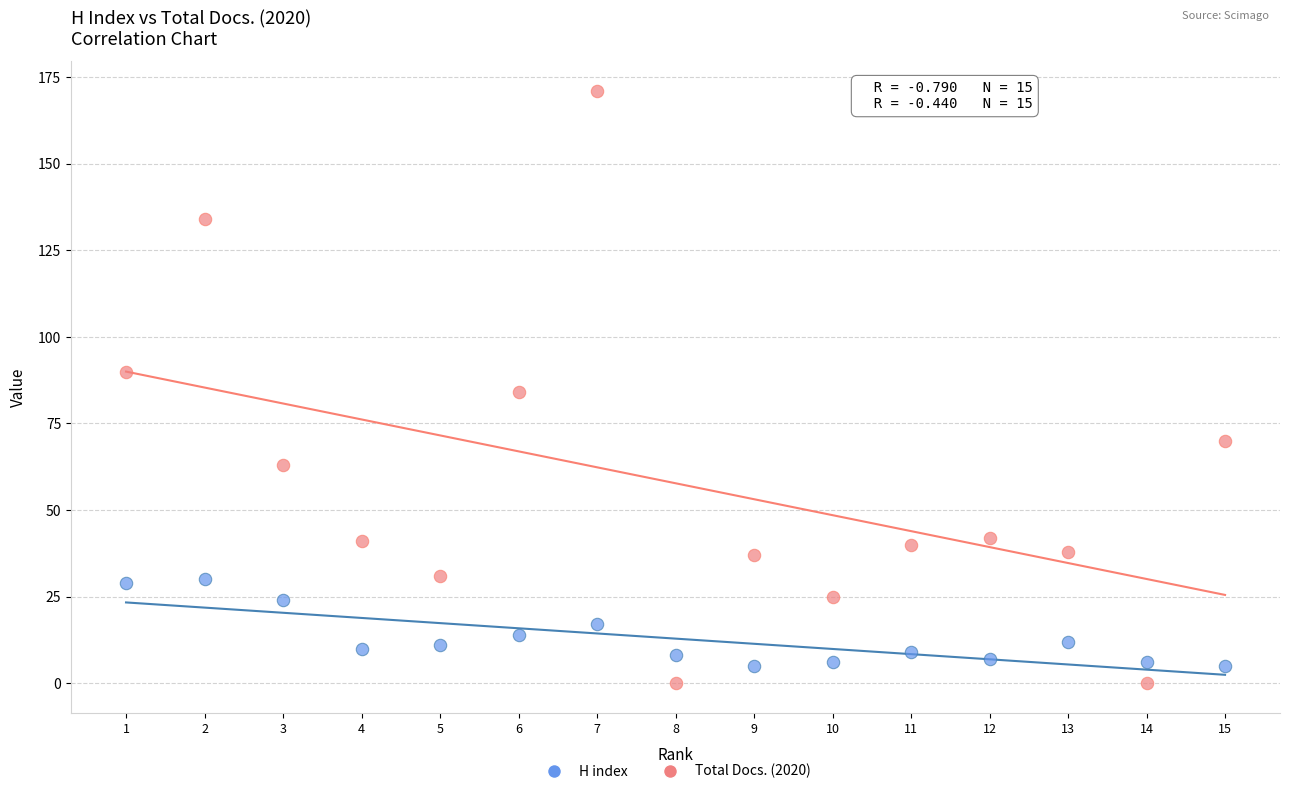

Which series has the largest Y range (max minus min)?

Total Docs. (2020)